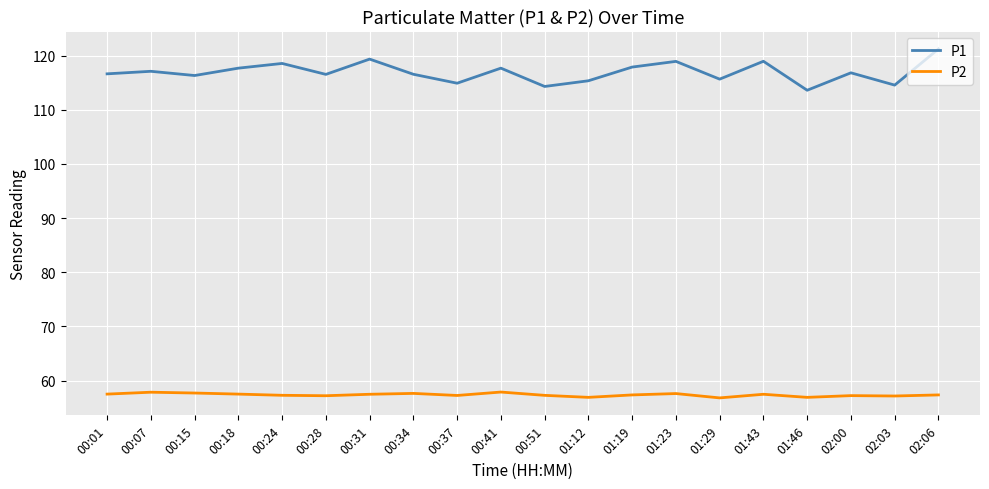

Where is the first local minimum for P1?

00:15